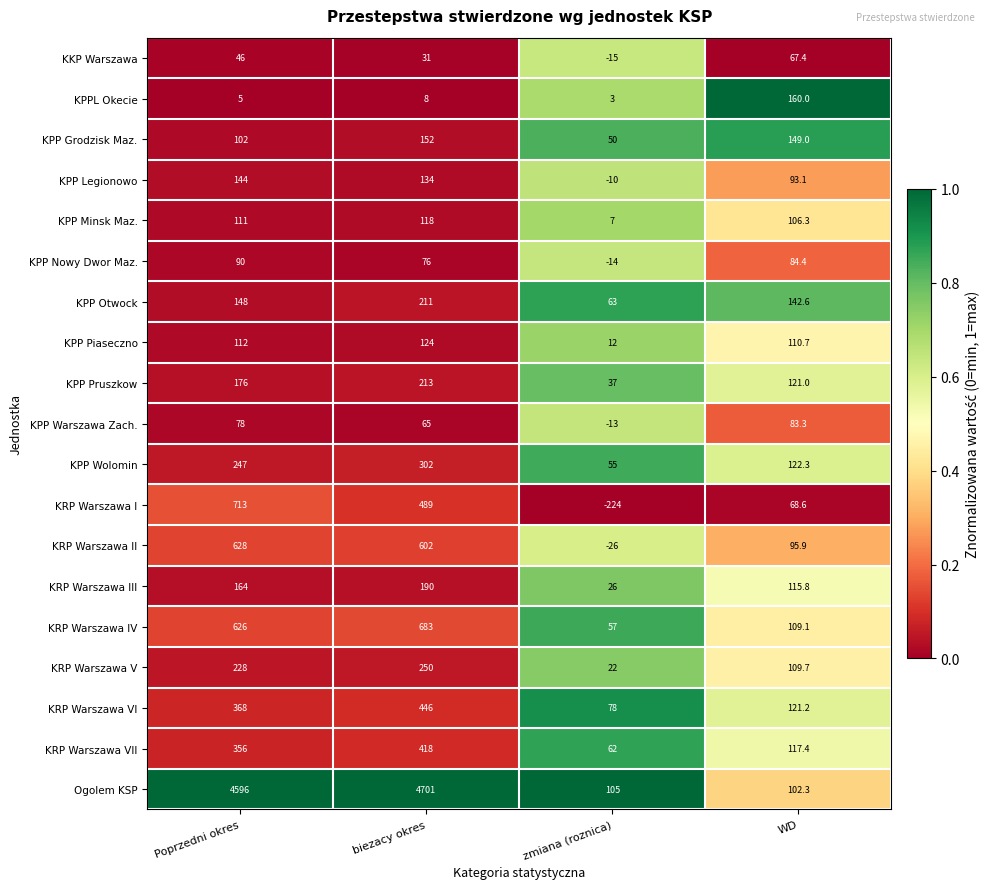

What is the total value across all series at zmiana (roznica)?

275.0